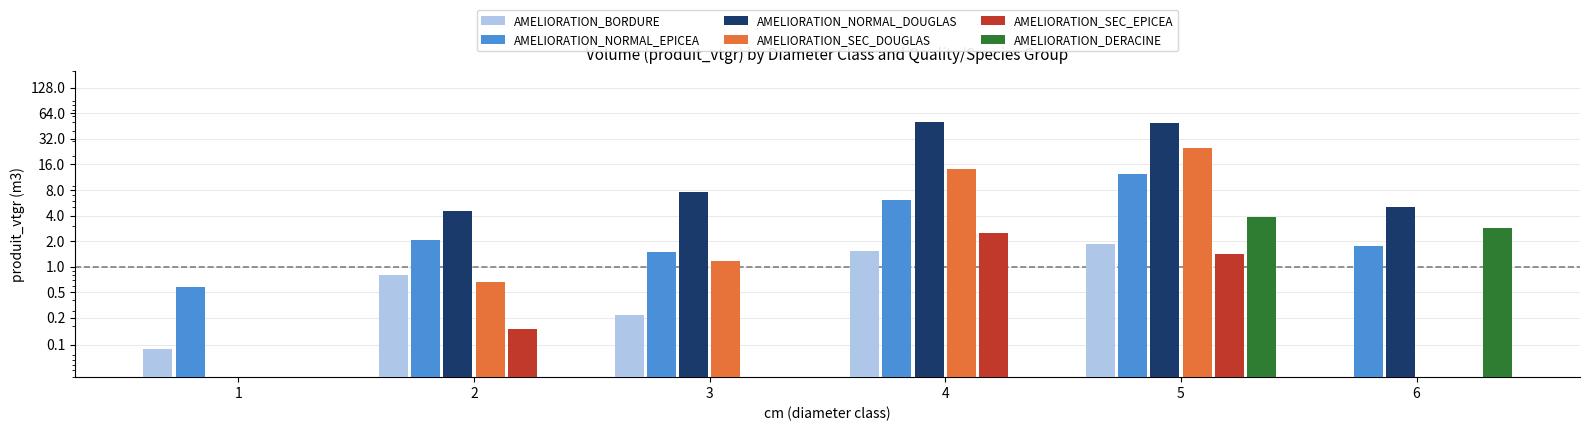

Between 2 and 6, which series saw the biggest shift?

AMELIORATION_DERACINE